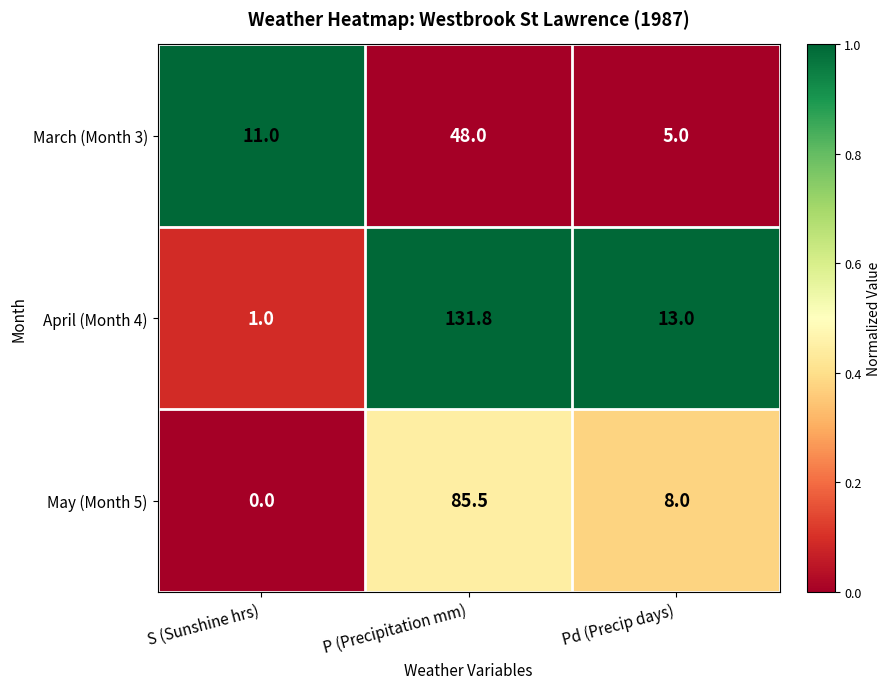

Rank the series at P (Precipitation mm) from highest to lowest value.

April (Month 4), May (Month 5), March (Month 3)